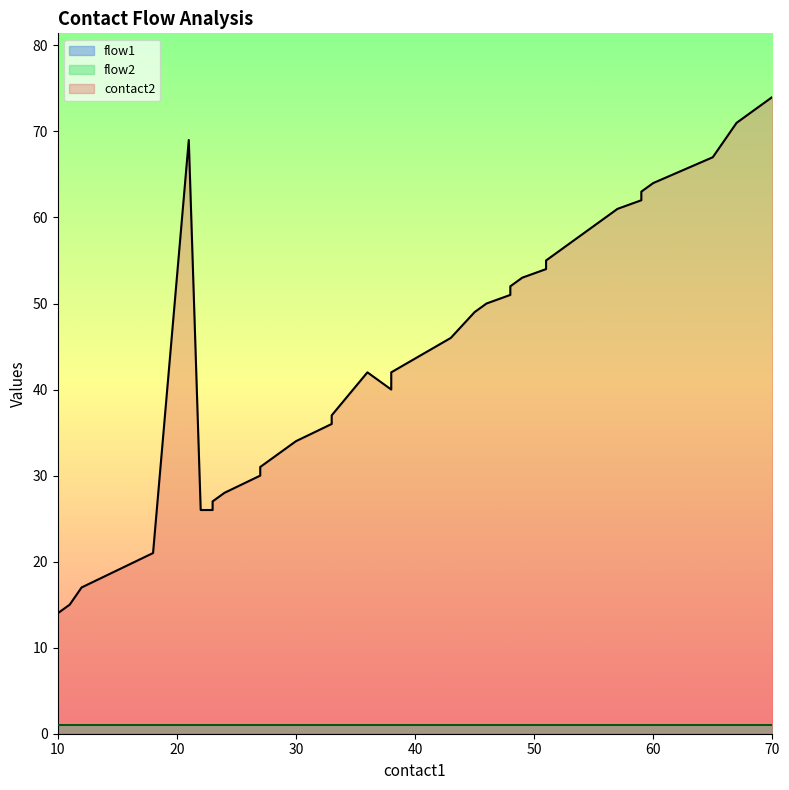

Which has a higher value, 65 or 48?

65